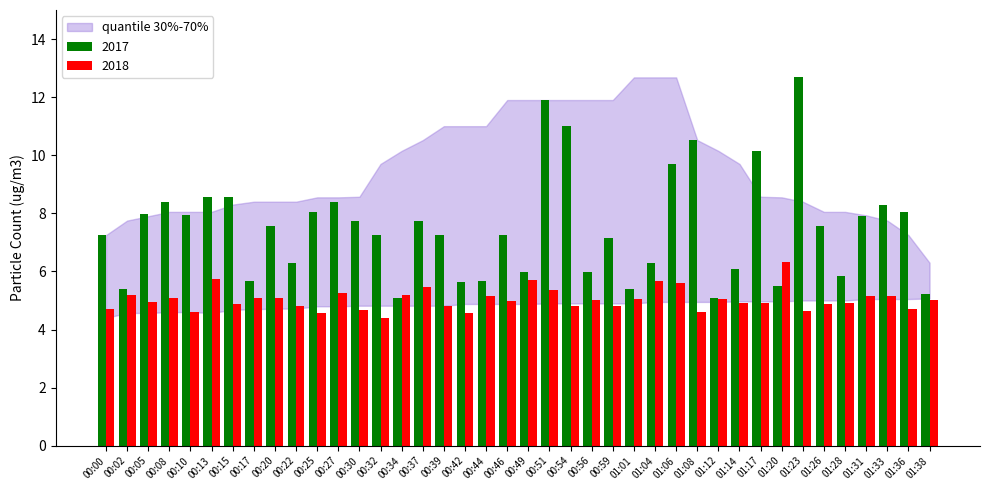

Which series has the widest spread of values?

2017